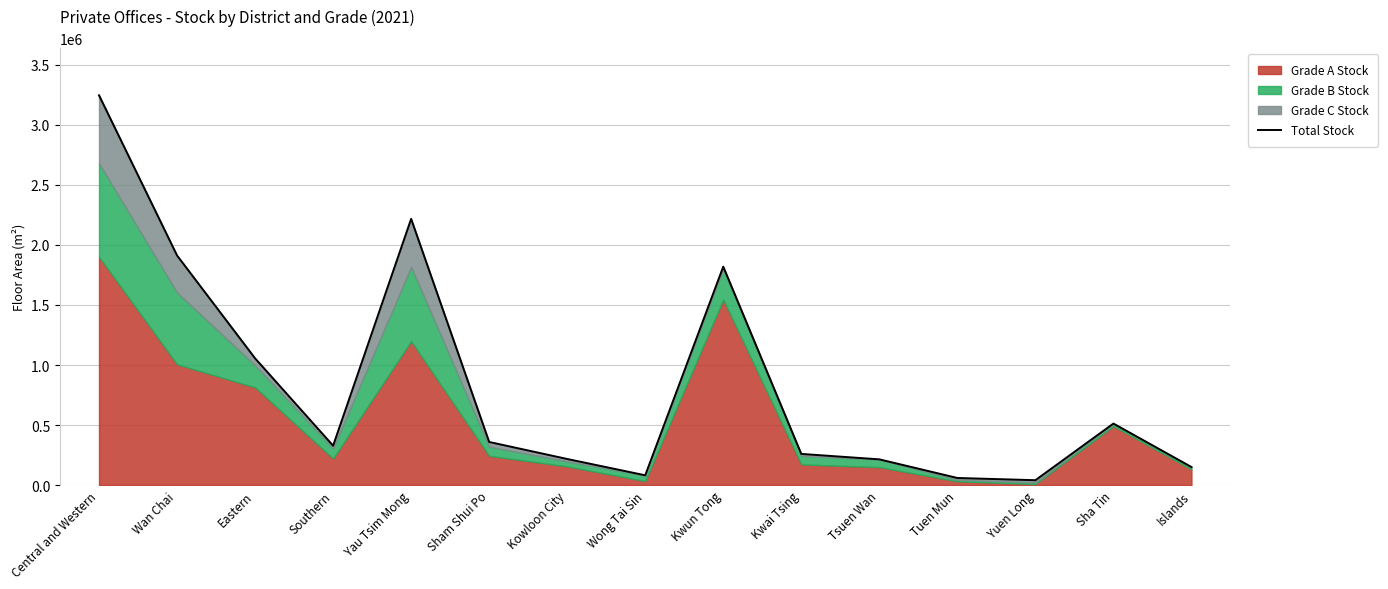

How many categories are shown in the chart?

15